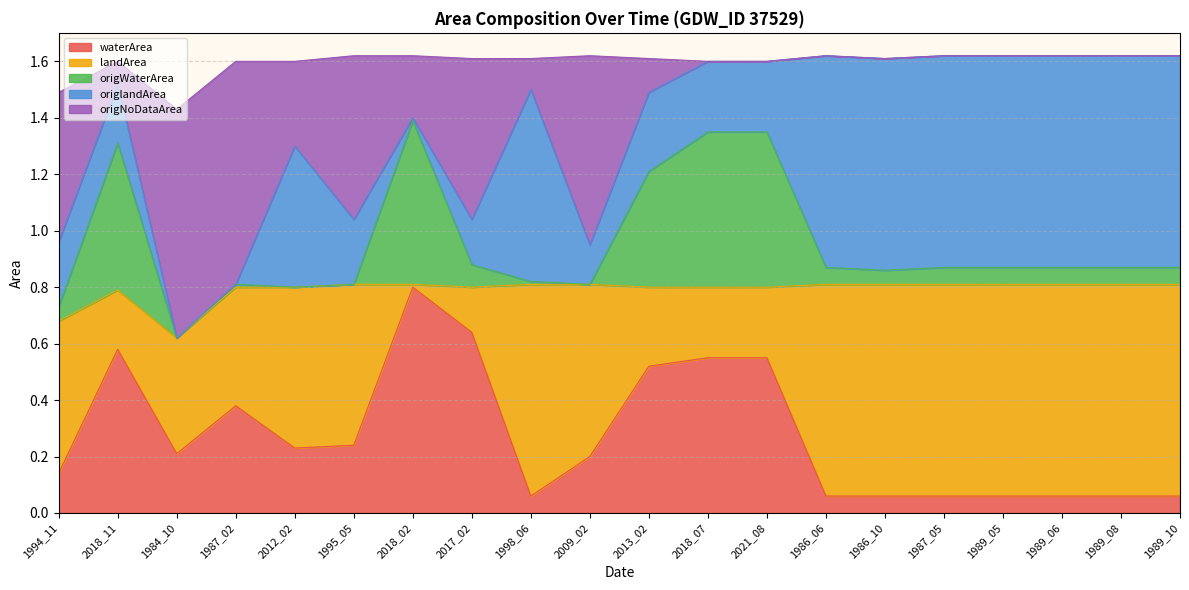

Where do landArea and waterArea first cross each other?

1994_11 and 2018_11